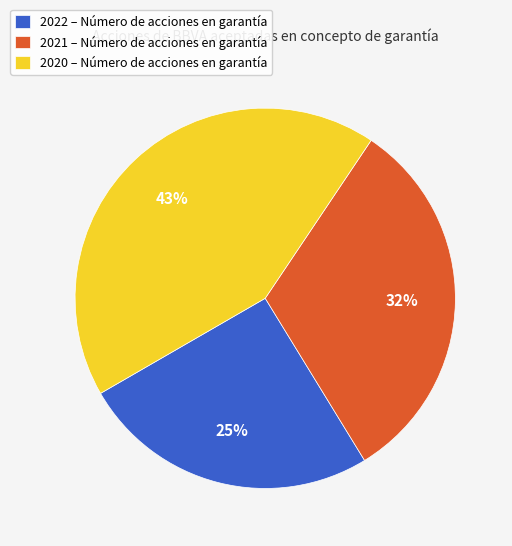

Count the number of slices in the pie.

3